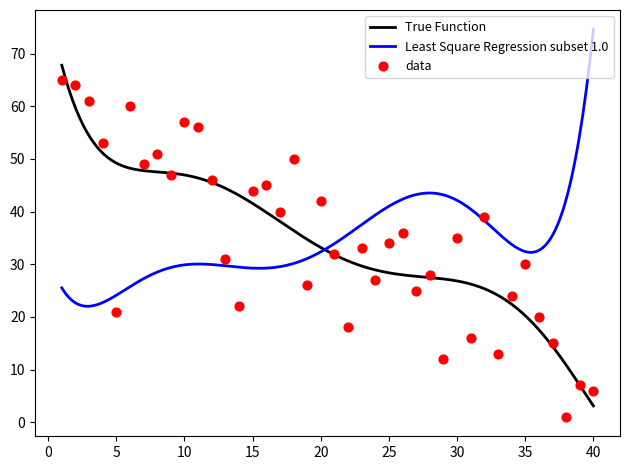

What is the lowest value of the True Function series?

3.1